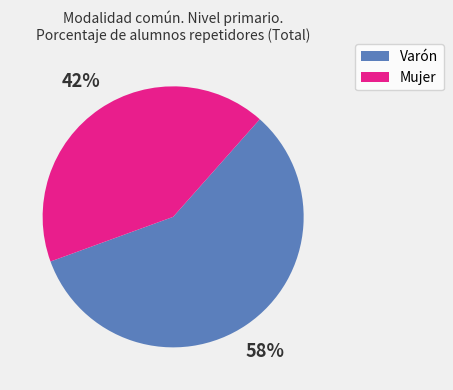

What is the largest slice in the pie chart?

Varón